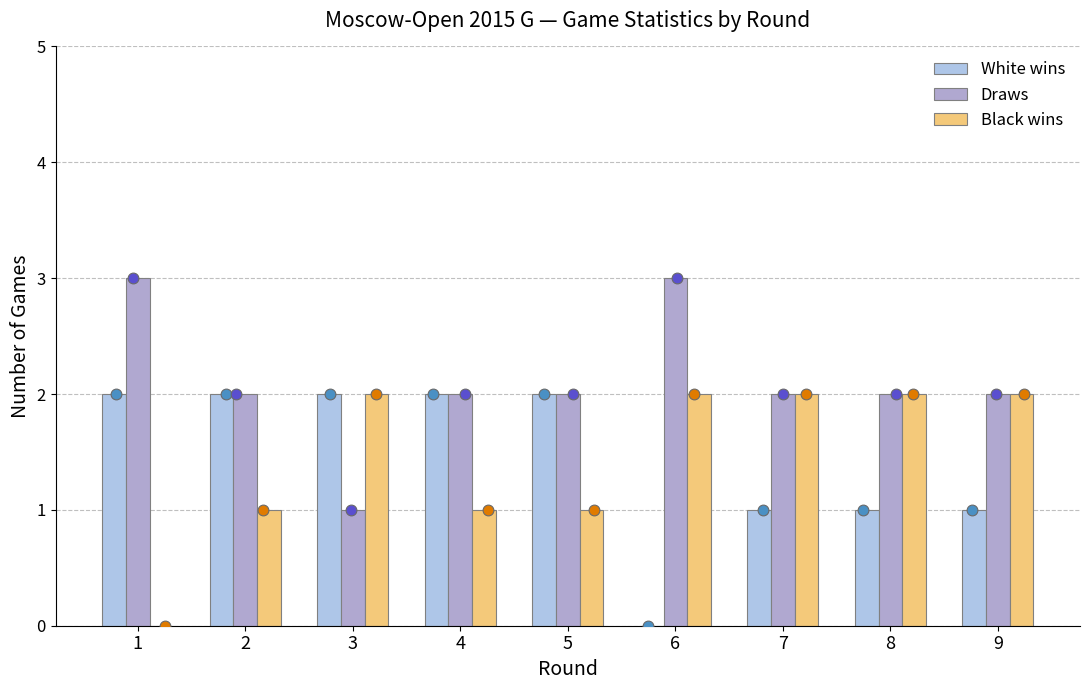

At which category is the sum across all series the highest?

1